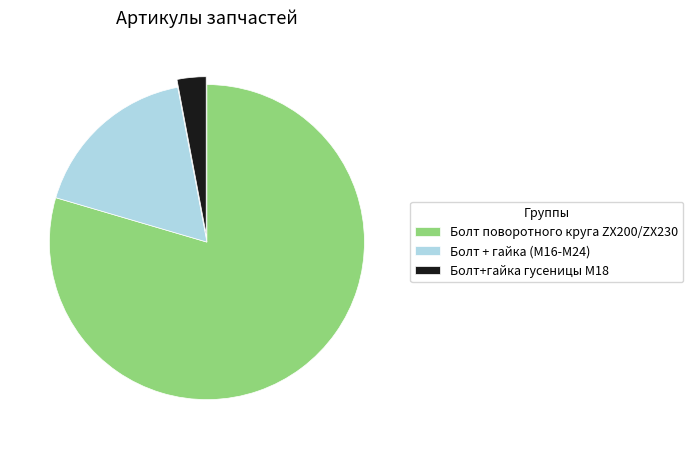

Which has a higher value, Болт поворотного круга ZX200/ZX230 or Болт+гайка гусеницы М18?

Болт поворотного круга ZX200/ZX230